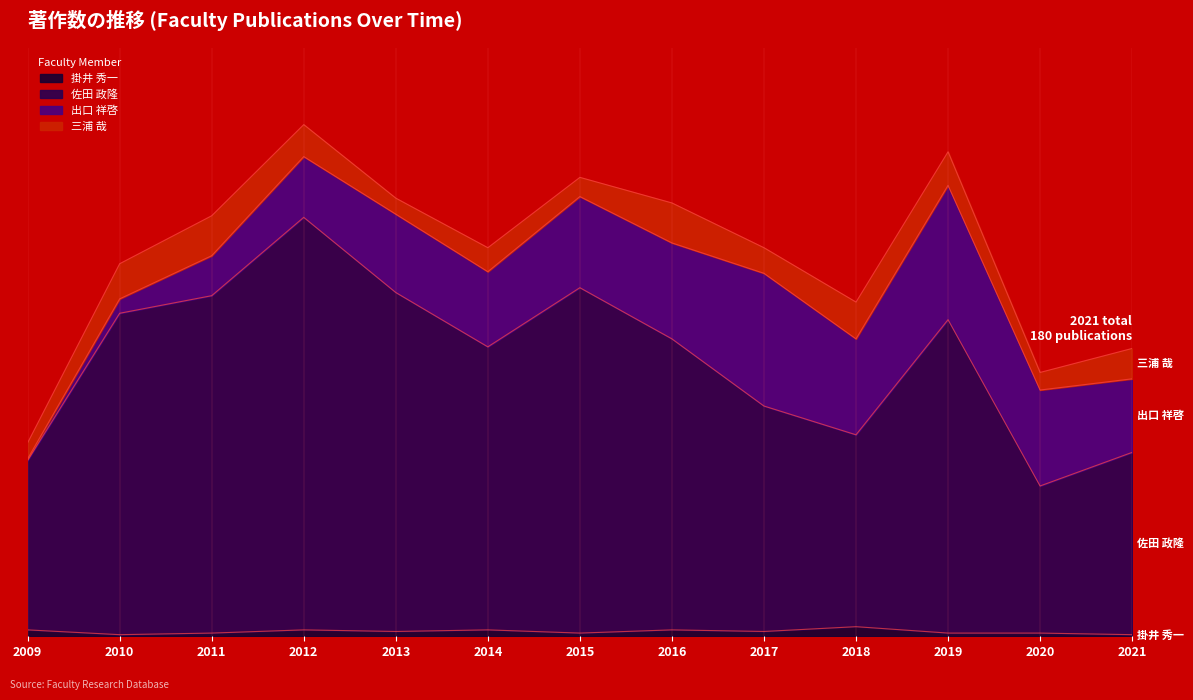

In 佐田 政隆, how many points are higher than both neighbors (excluding endpoints)?

3